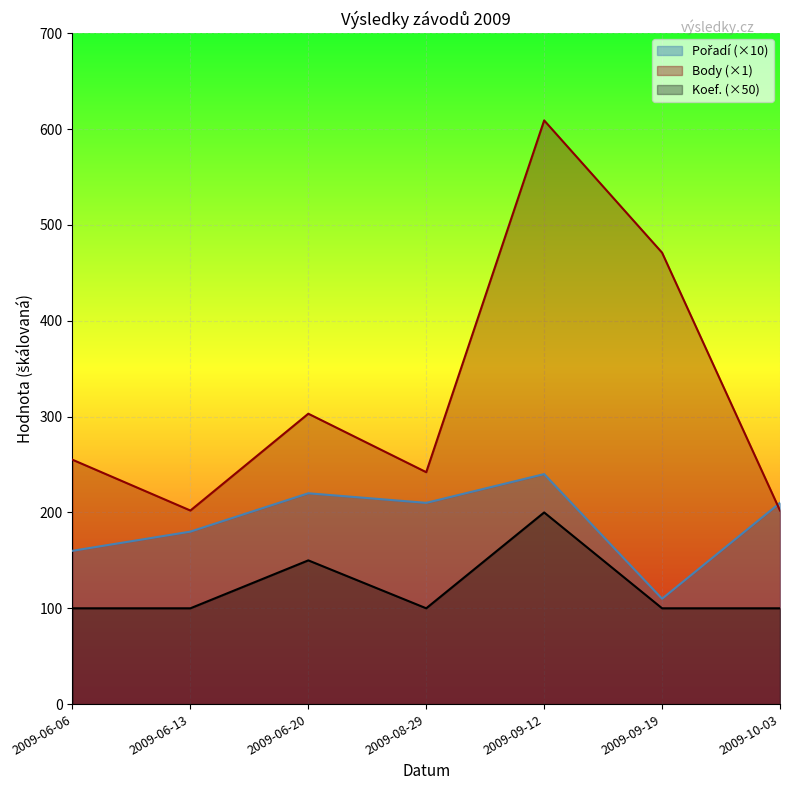

What is the difference between the second highest and minimum values in the Body series?

269